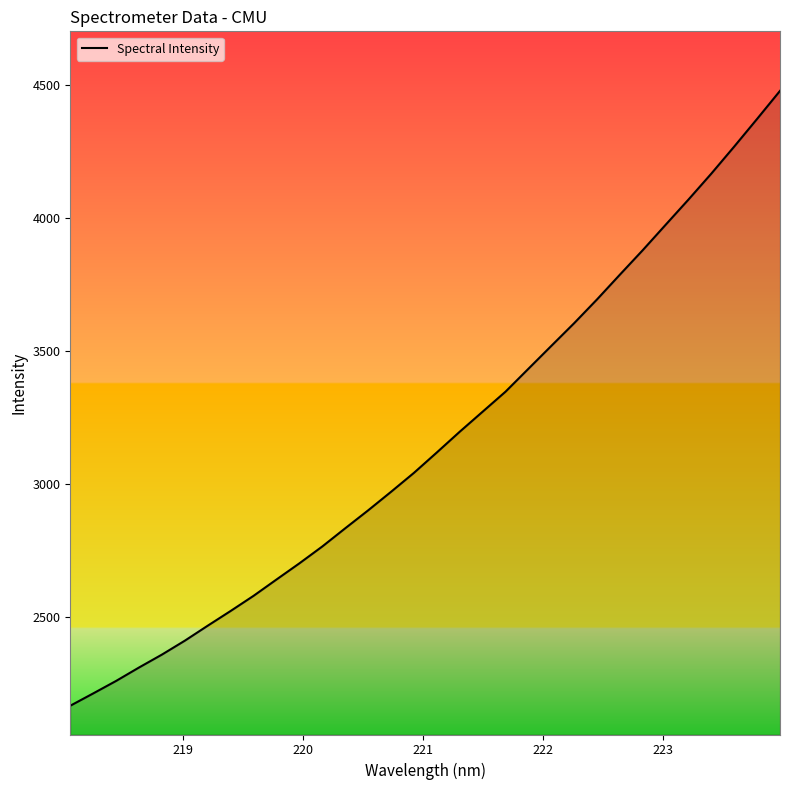

What is the difference between the maximum and minimum values?

2313.5